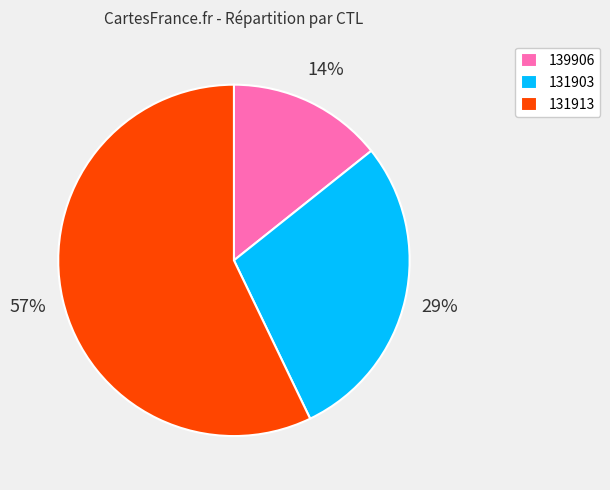

True or false: 139906 accounts for 27% of the total.

False